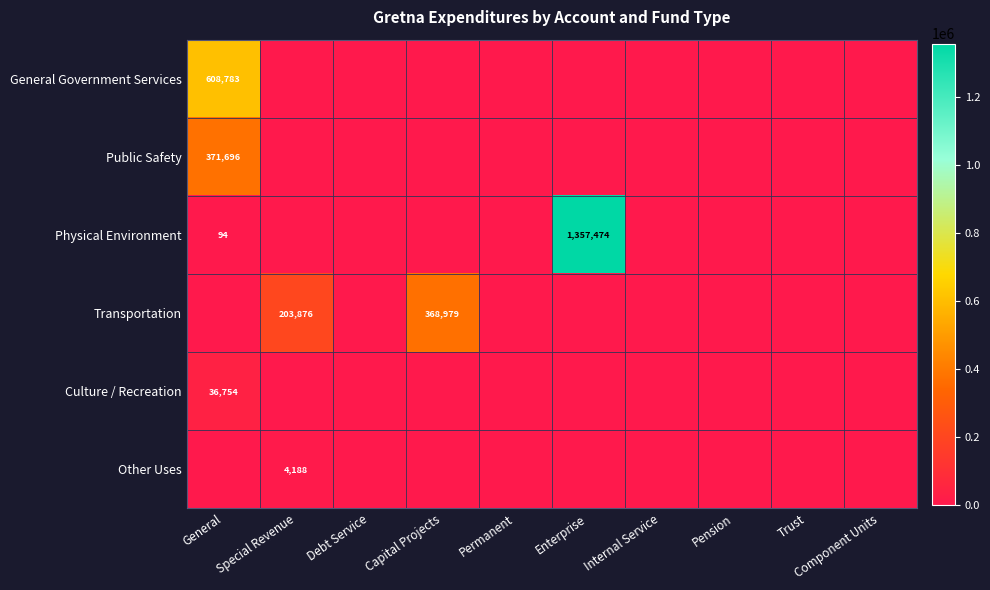

The value of Other Uses at Special Revenue is 4188. True or false?

True